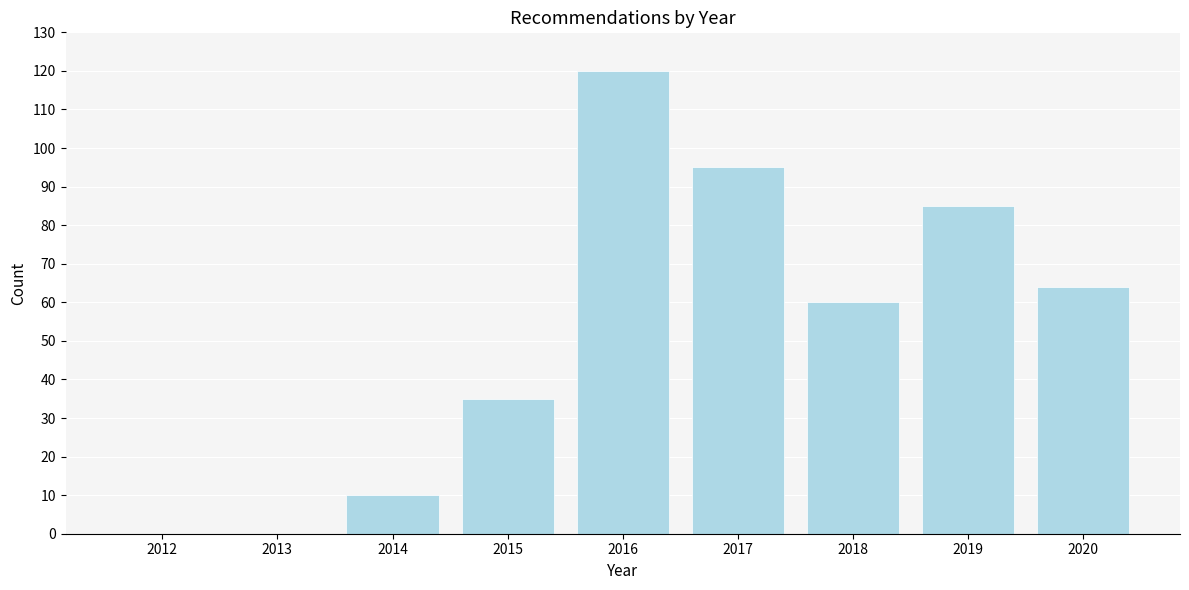

Reading right to left, extract all data points from this chart.

2020=64	2019=85	2018=60	2017=95	2016=120	2015=35	2014=10	2013=0	2012=0